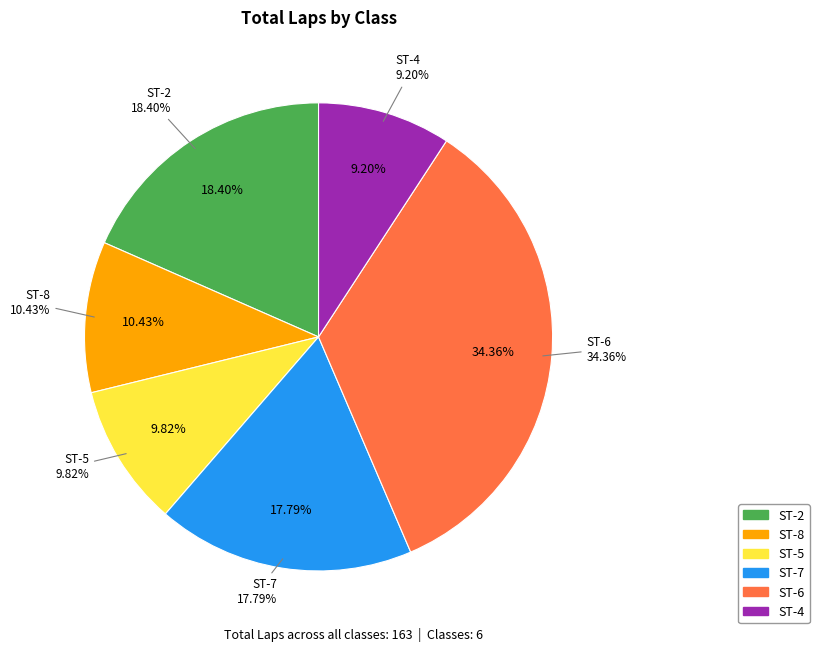

How many segments does this pie chart have?

6